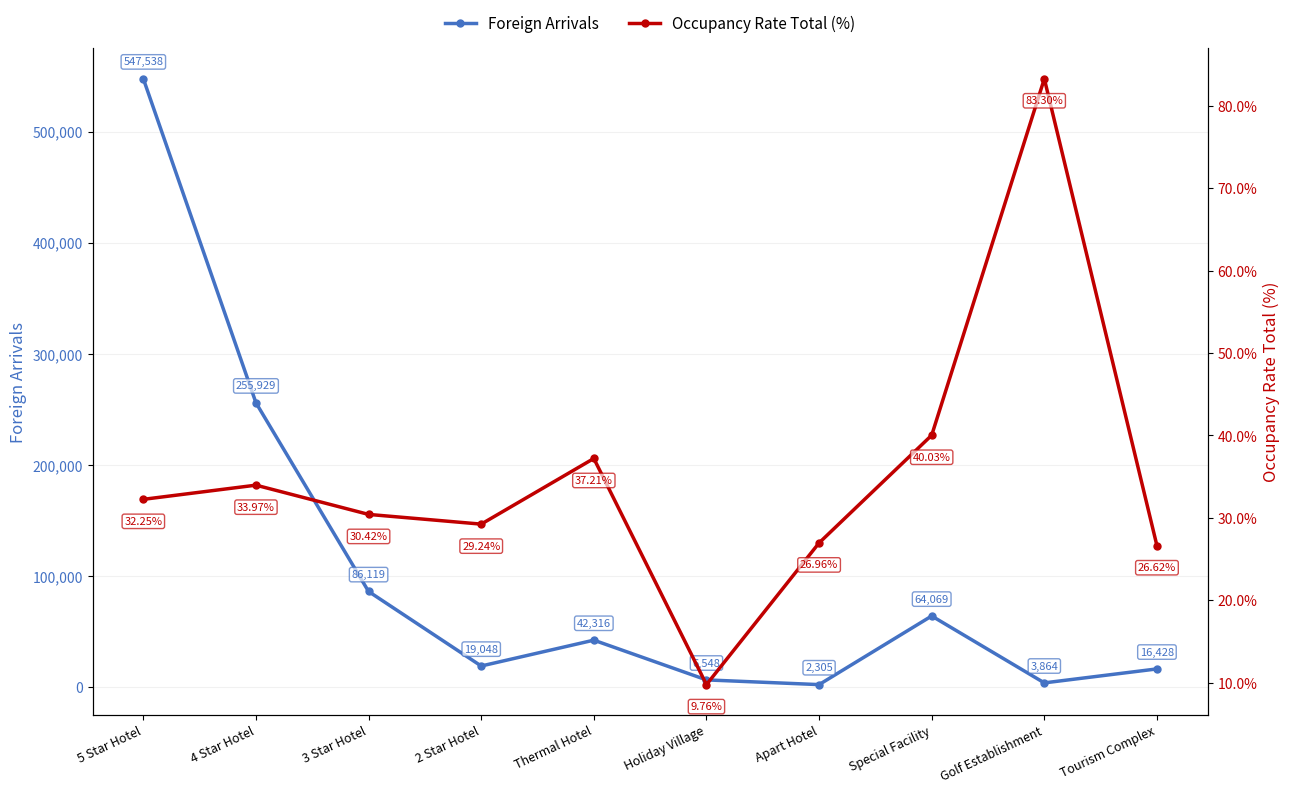

Which has a higher value, Tourism Complex or Golf Establishment?

Tourism Complex